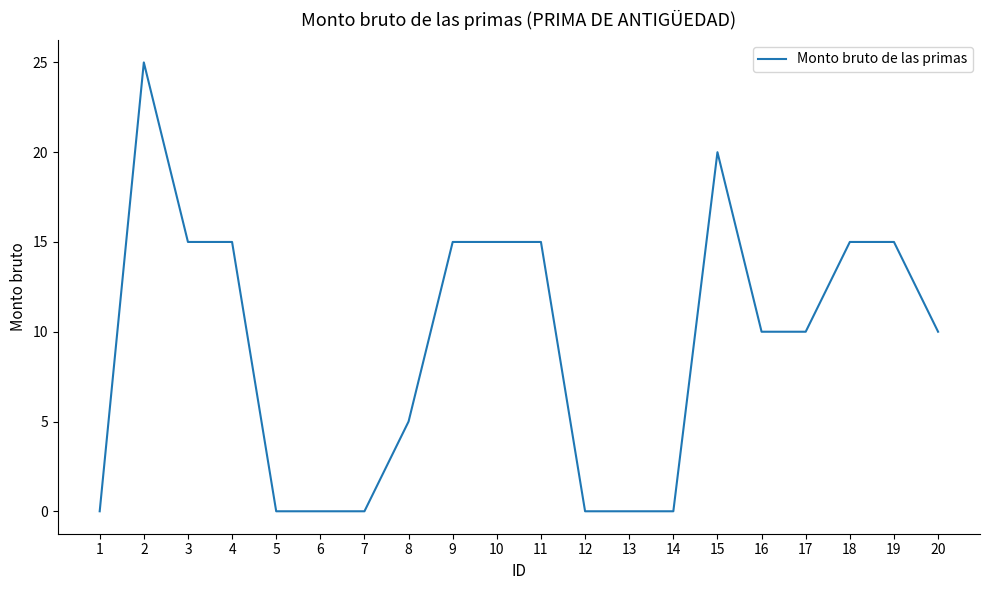

What is the greatest value displayed?

25